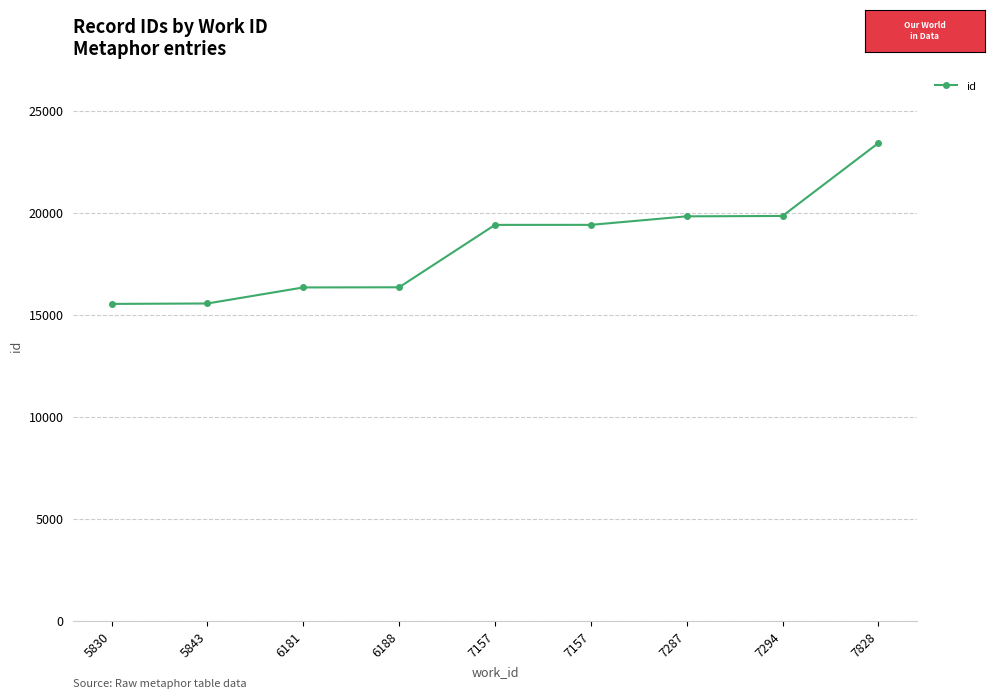

What is the sum of the values at 7294 and 7157?

39289